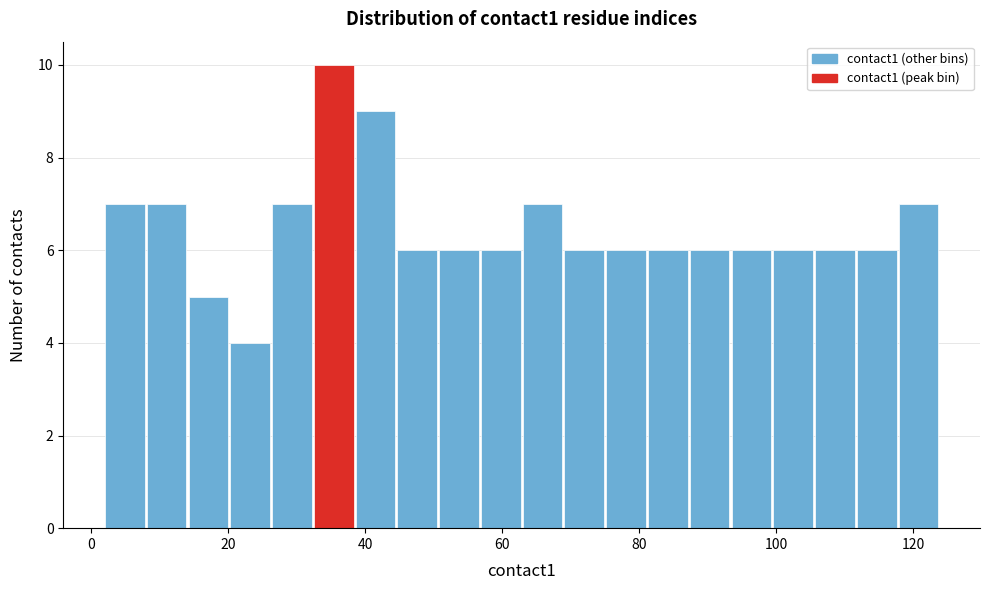

Around what value on the x-axis is the tallest bar? Give the approximate position of its centre, as read against the axis.

36